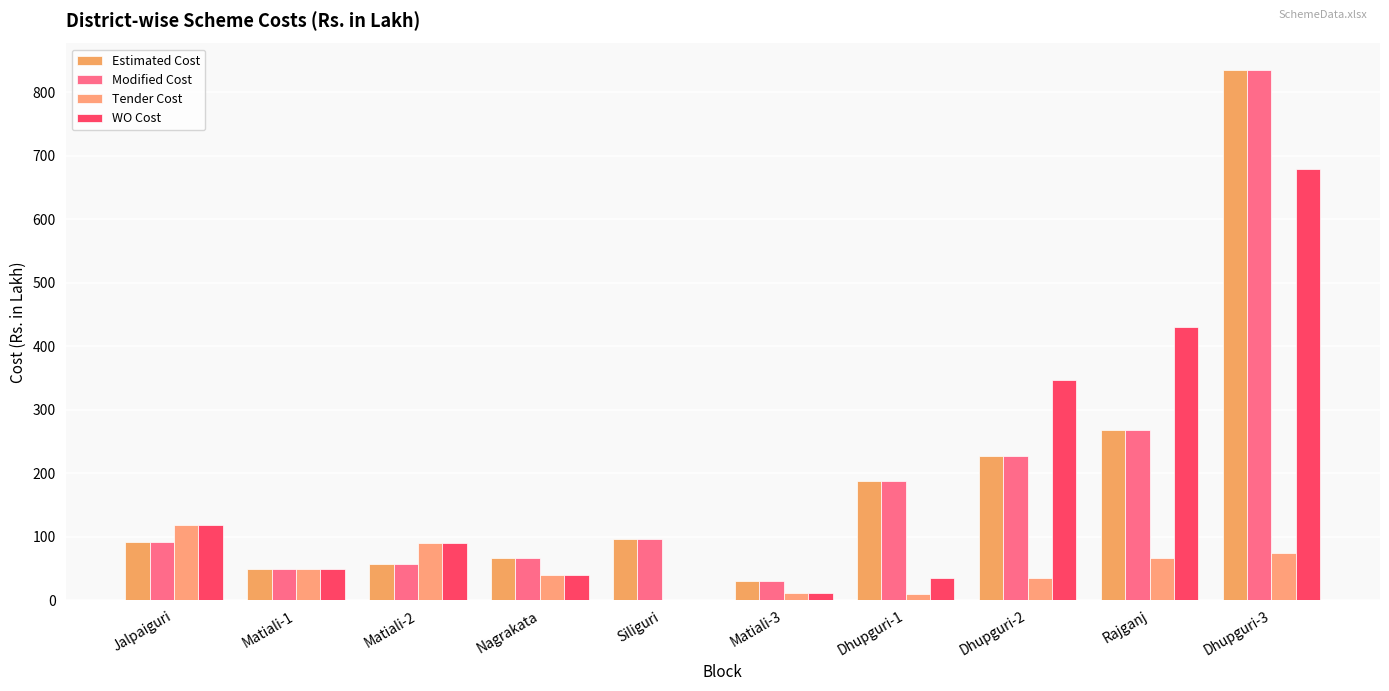

How many distinct data groups are displayed?

4